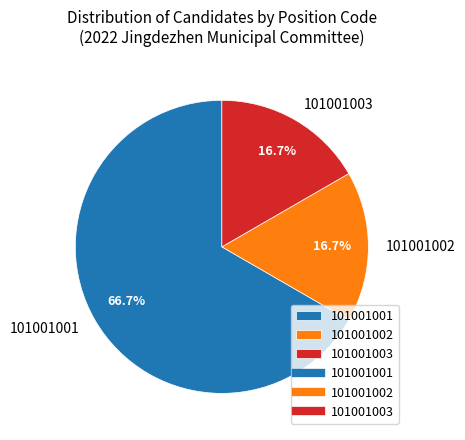

Between 101001001 and 101001003, which is larger?

101001001